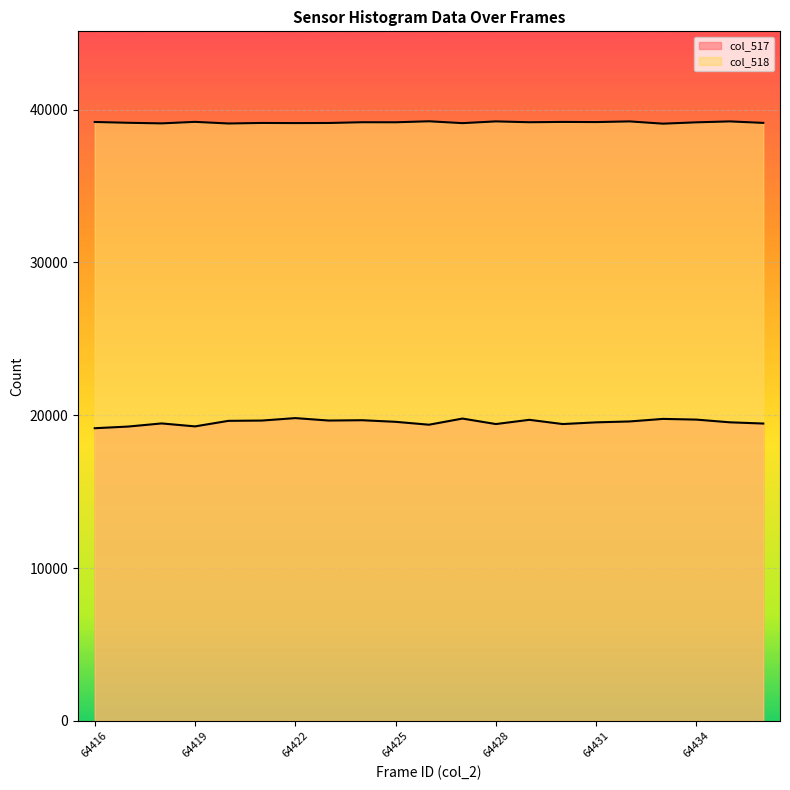

Is the value of col_518 at 64419 greater than the value of col_517 at 64419?

Yes